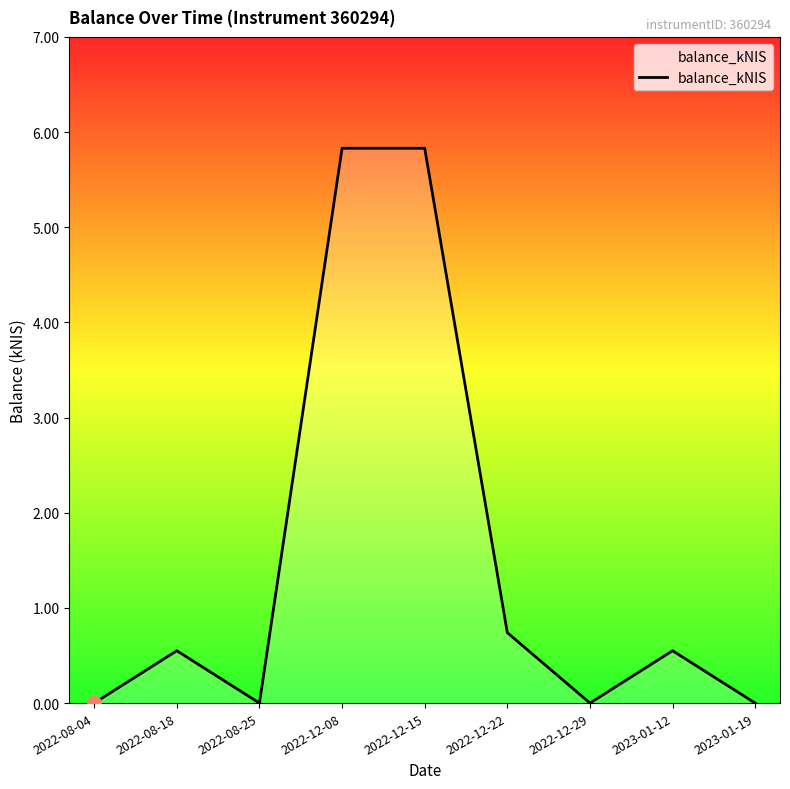

Where is the first local maximum?

2022-08-18